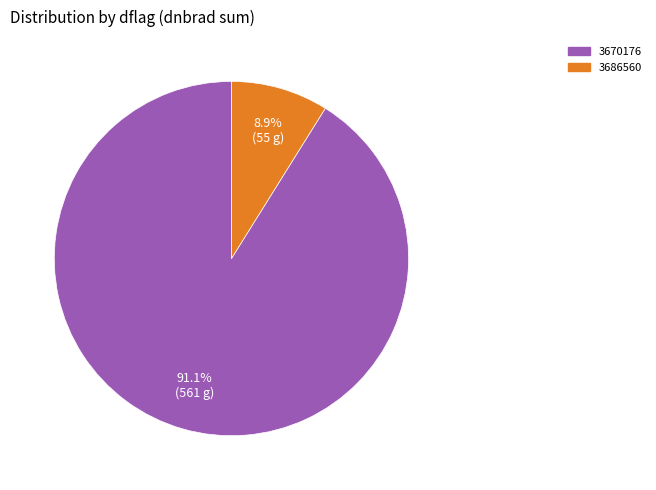

Which category has the biggest portion of the pie?

3670176